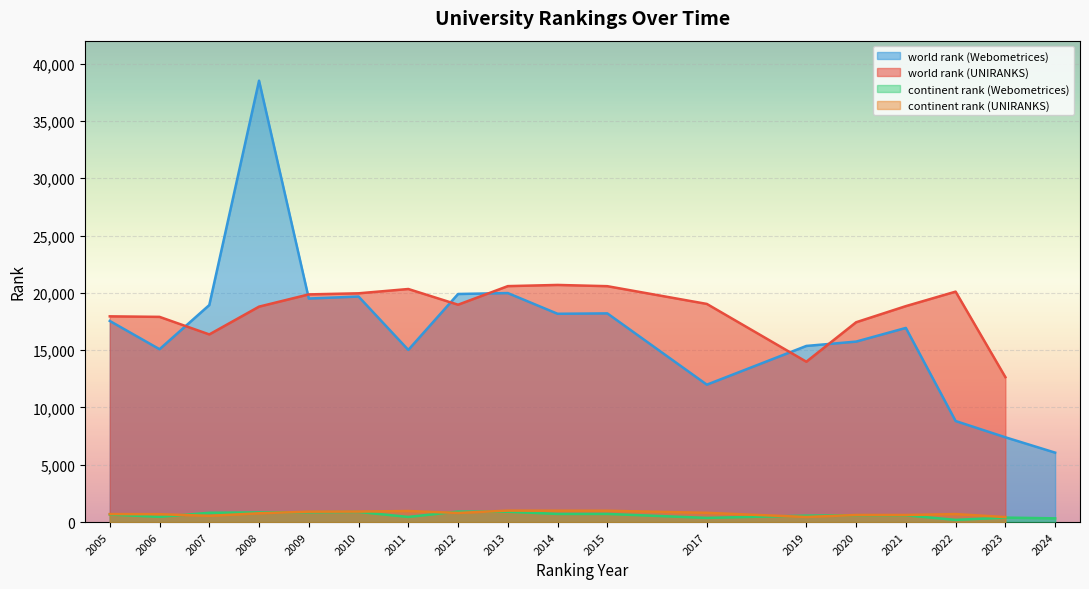

What is the minimum value for world rank (Webometrices)?

6057